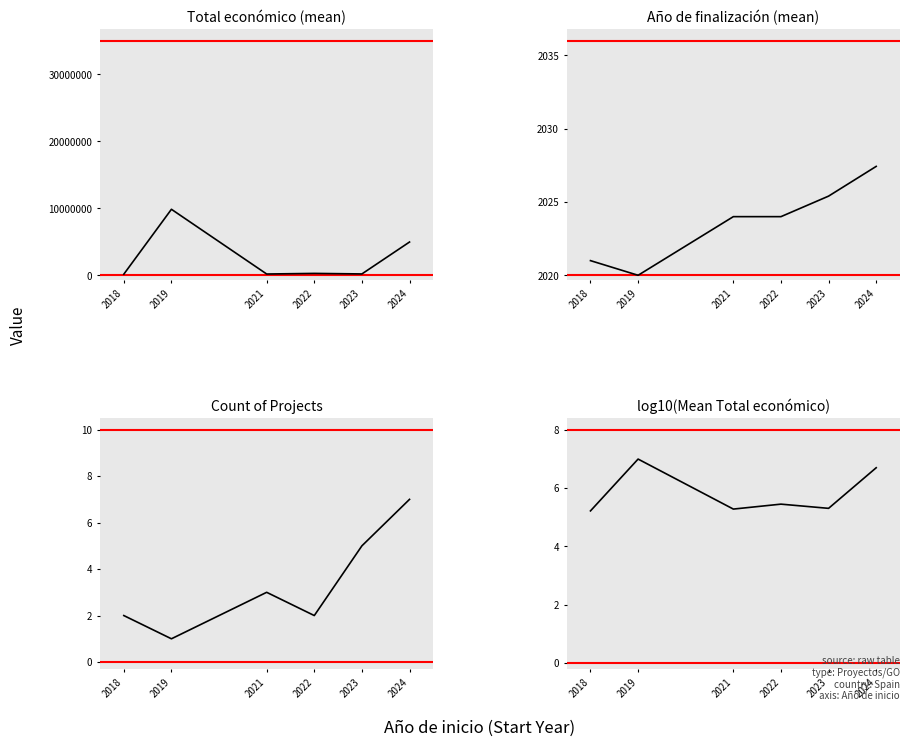

True or false: log10(Mean Total económico) and Total económico (mean) cross at least once.

False